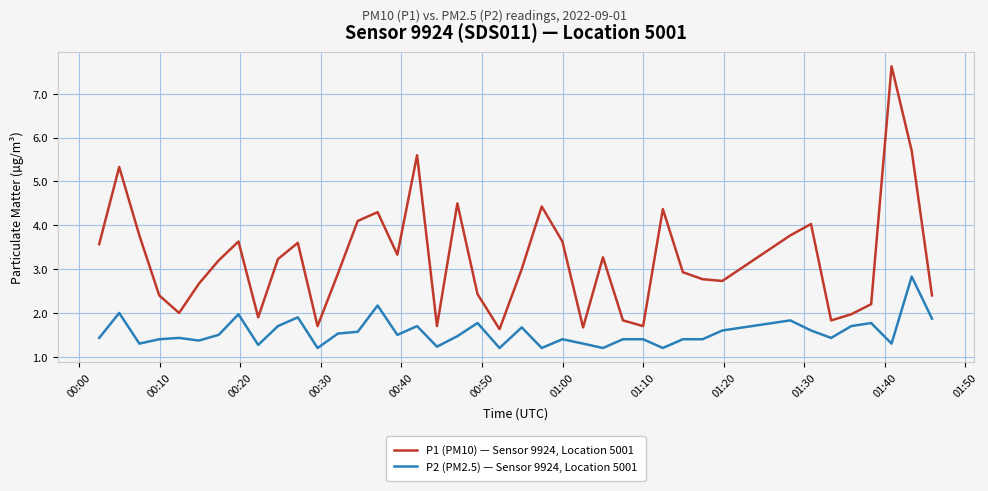

Does the chart have visible grid lines?

Yes